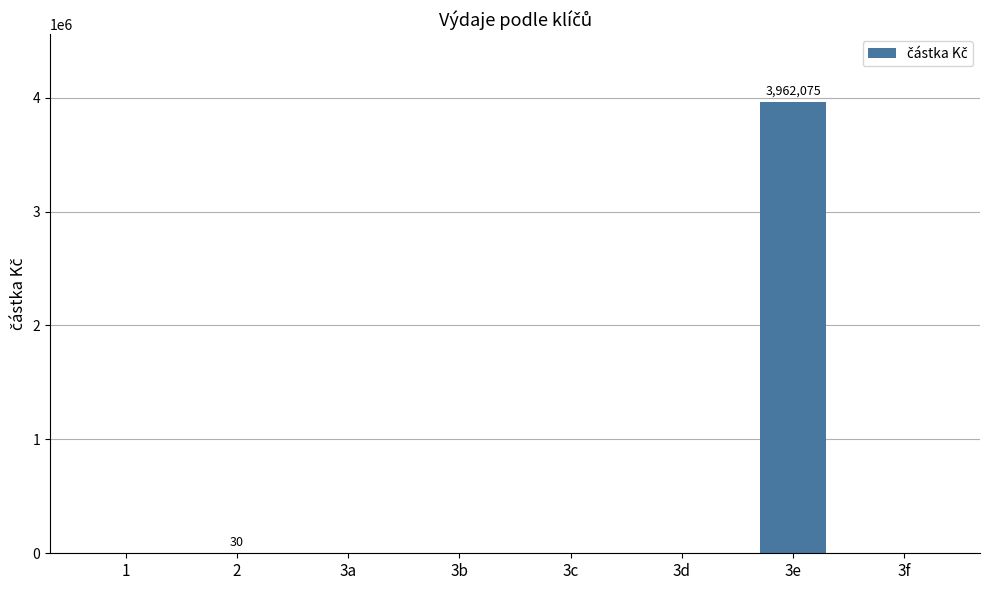

What is the greatest value displayed?

3962075